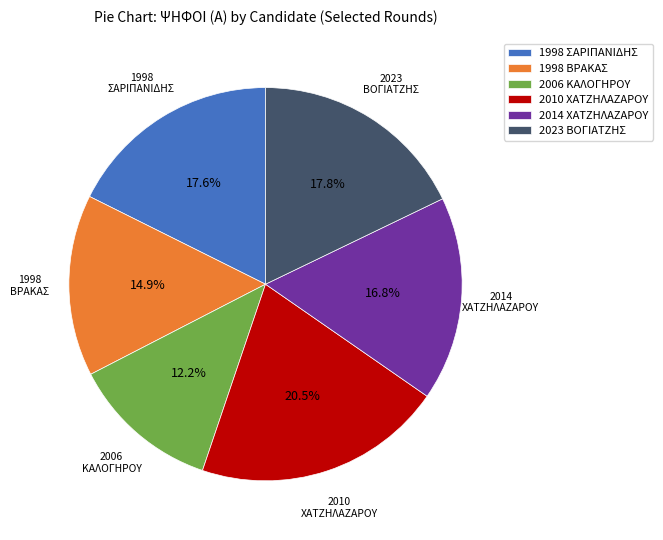

Is 2006 ΚΑΛΟΓΗΡΟΥ the majority of the pie?

No